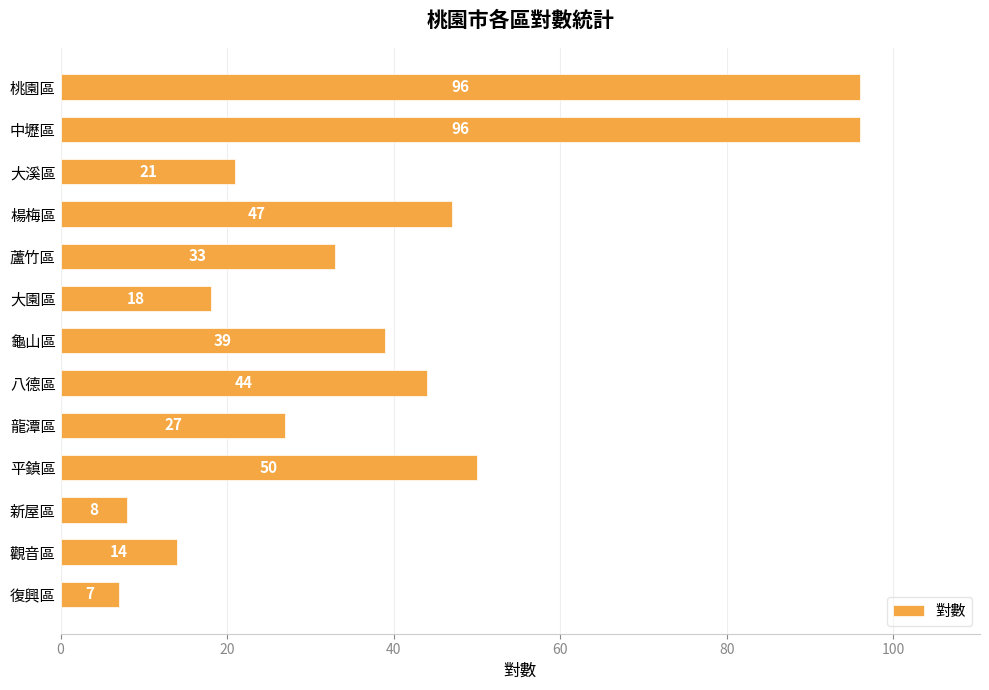

What is the value of the 13th bar from the top?

7